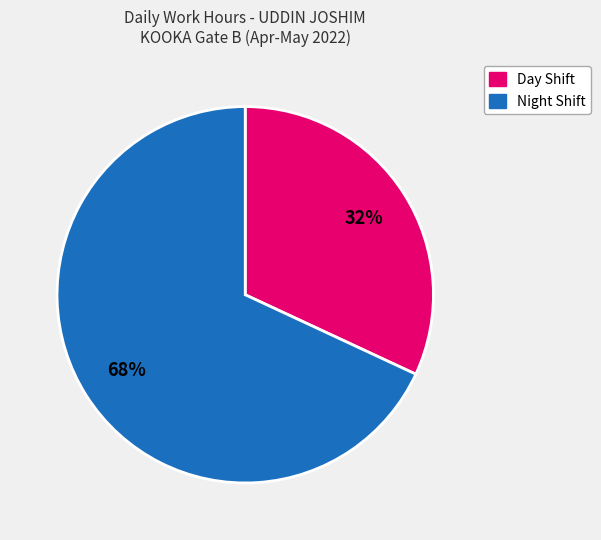

To the nearest percent, what is the average slice percentage?

50%